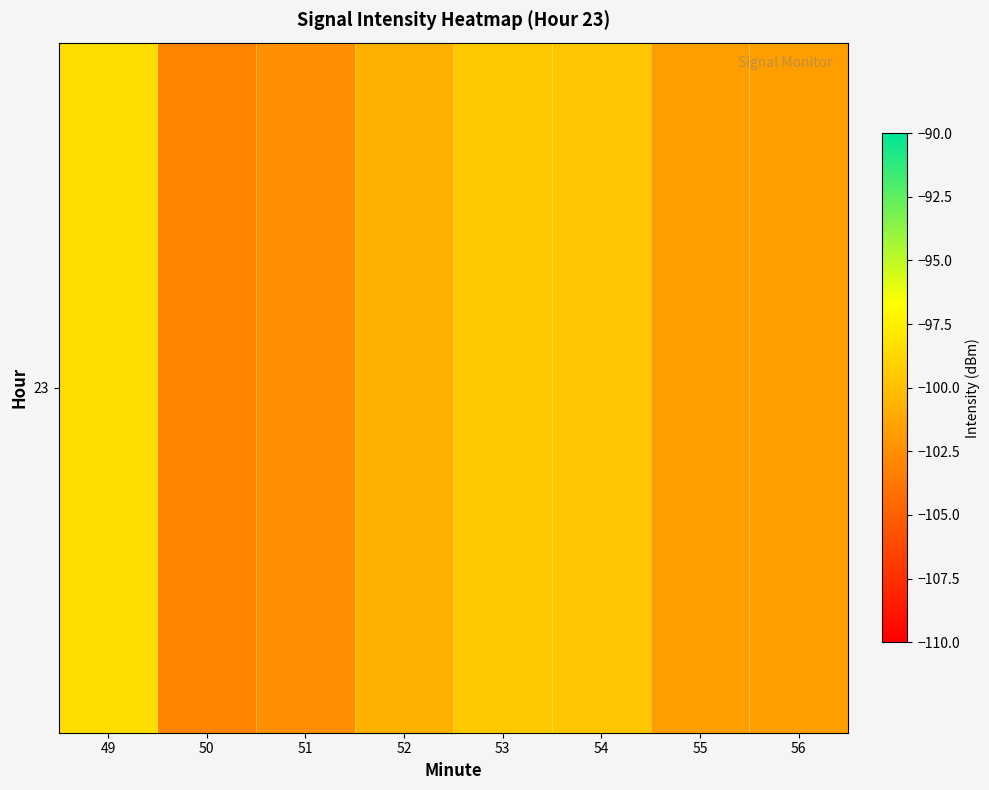

Rank the categories by value from lowest to highest.

50, 51, 55, 56, 52, 54, 53, 49